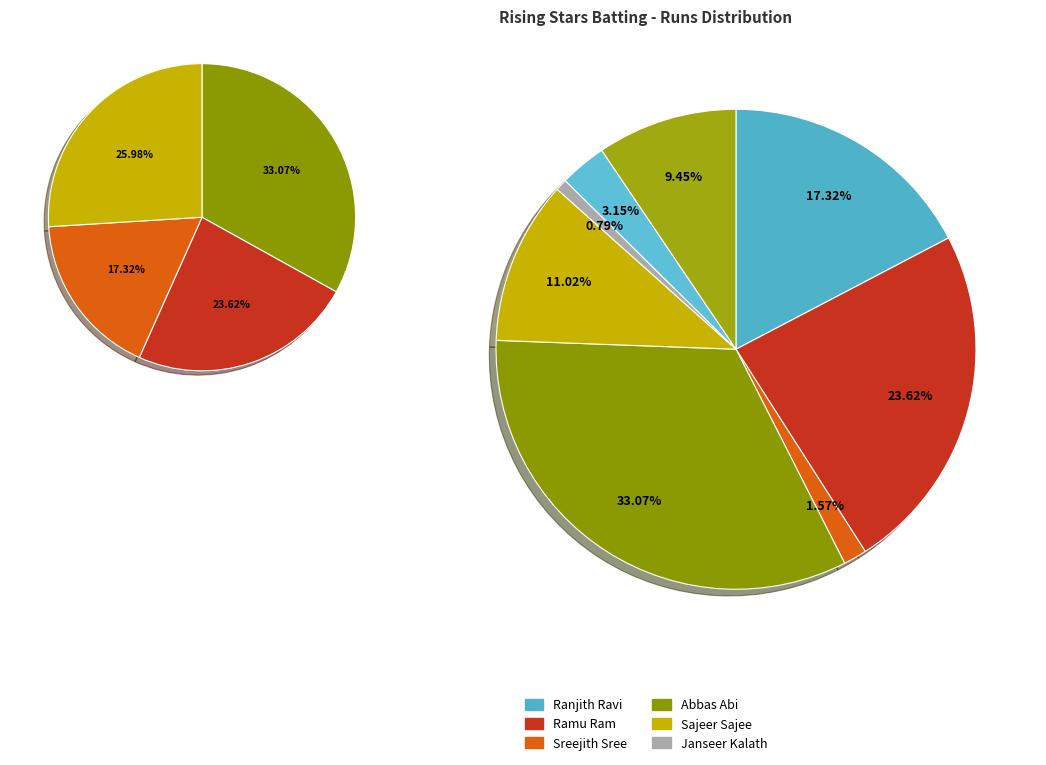

To the nearest percent, what is the difference between the Abbas Abi and Sajeer Sajee slice percentages?

22%